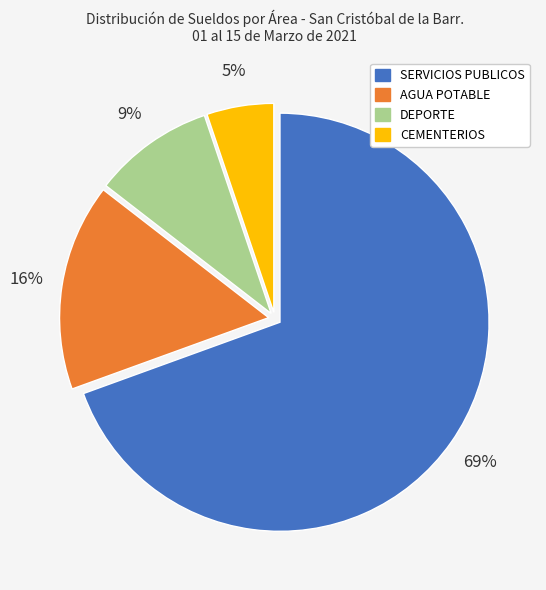

What is the ratio of the value at CEMENTERIOS to the value at AGUA POTABLE?

0.3